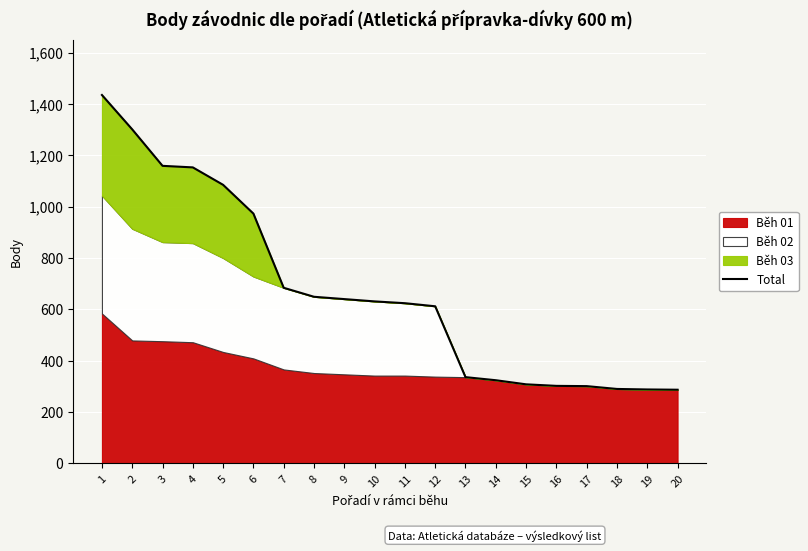

Reading right to left, what are all the values shown in this chart?

20=287	19=288	18=290	17=301	16=302	15=308	14=324	13=336	12=612	11=624	10=631	9=640	8=649	7=684	6=973	5=1085	4=1153	3=1159	2=1301	1=1435